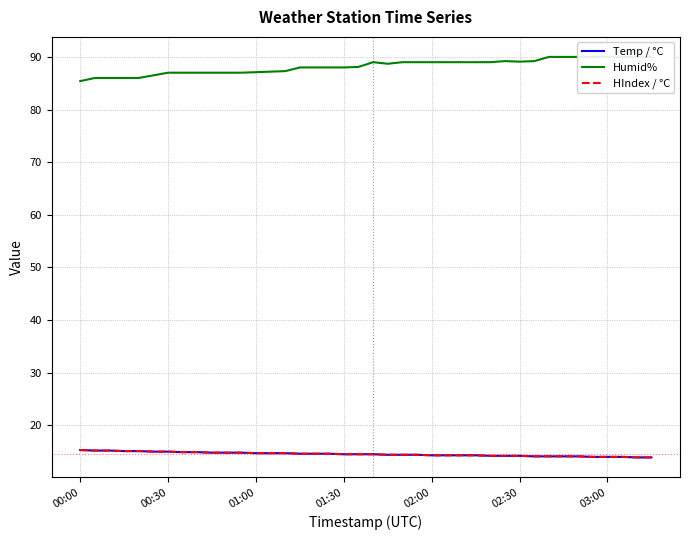

What are all the series names shown in the legend?

Temp / °C, Humid%, HIndex / °C